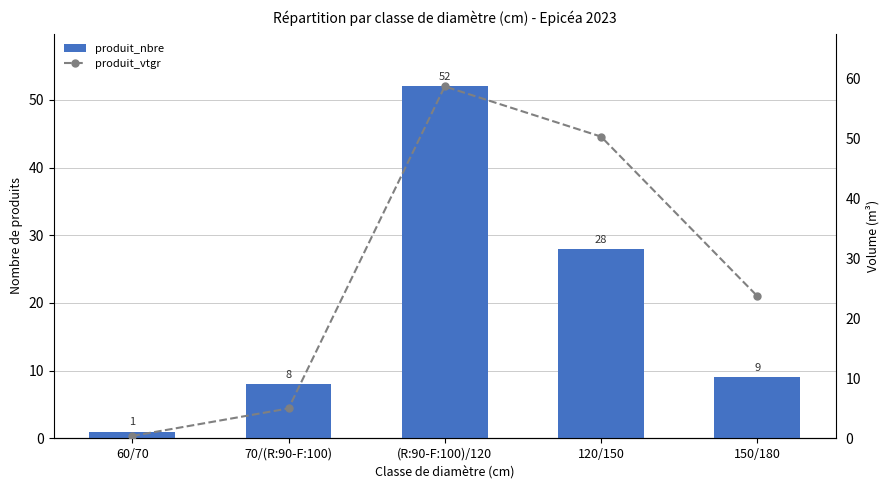

What is the sum of all produit_vtgr values?

138.1